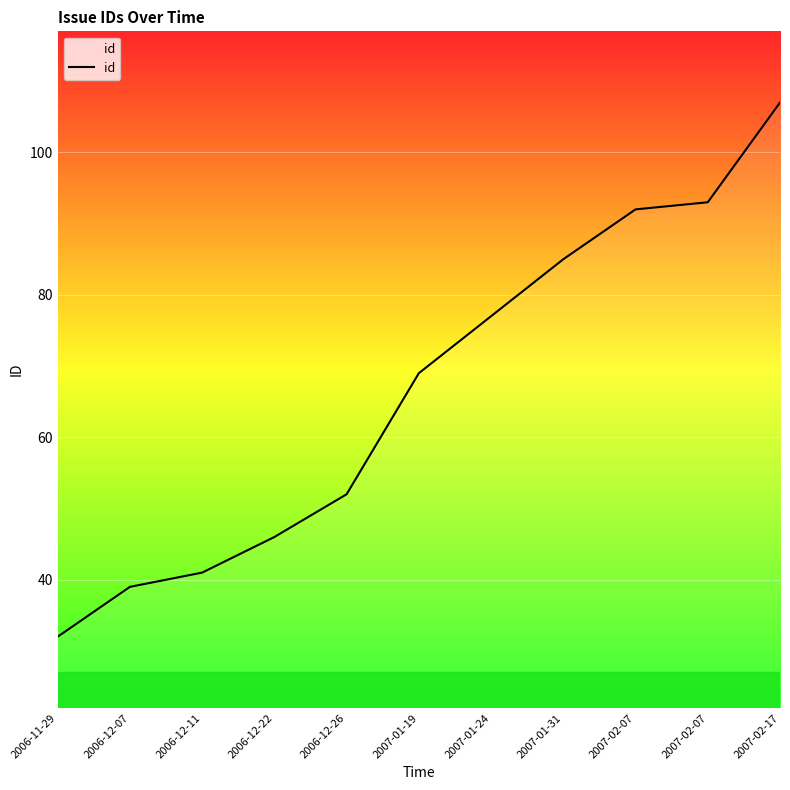

Reading left to right, extract all data points from this chart.

32	39	41	46	52	69	77	85	92	93	107